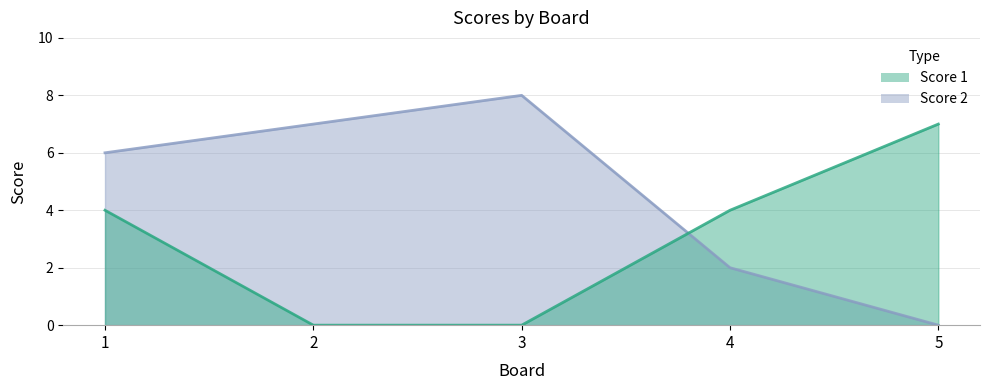

How many lines are shown in the chart?

2